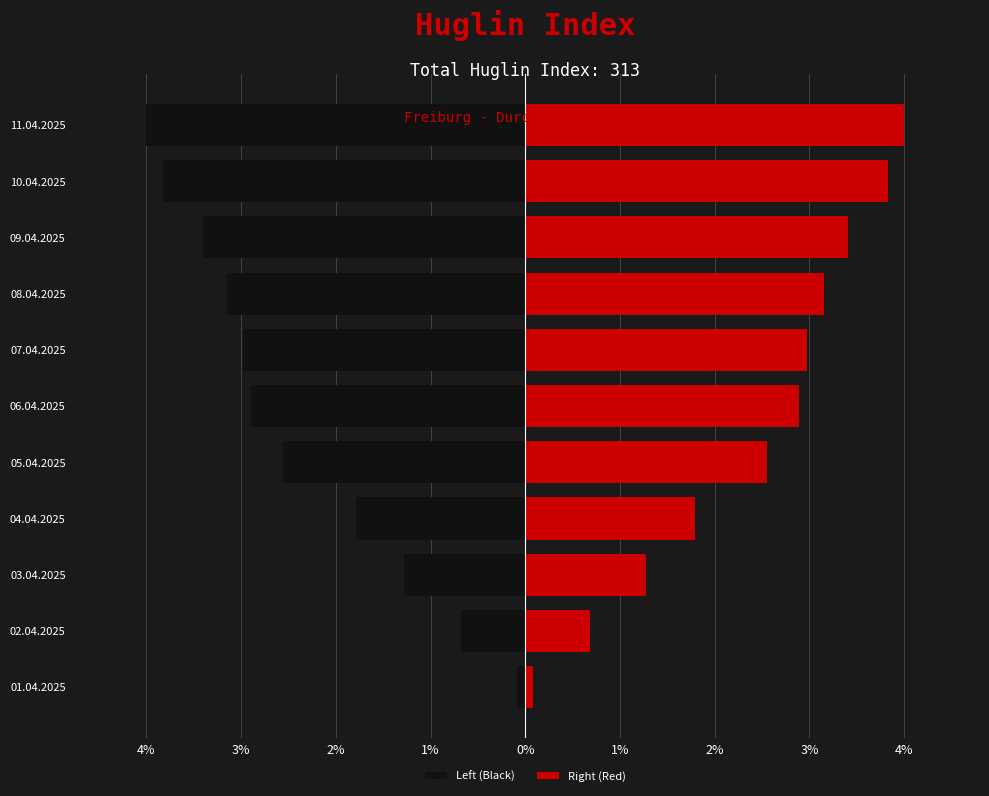

Which series changed the most between 05.04.2025 and 07.04.2025?

Left (Black)